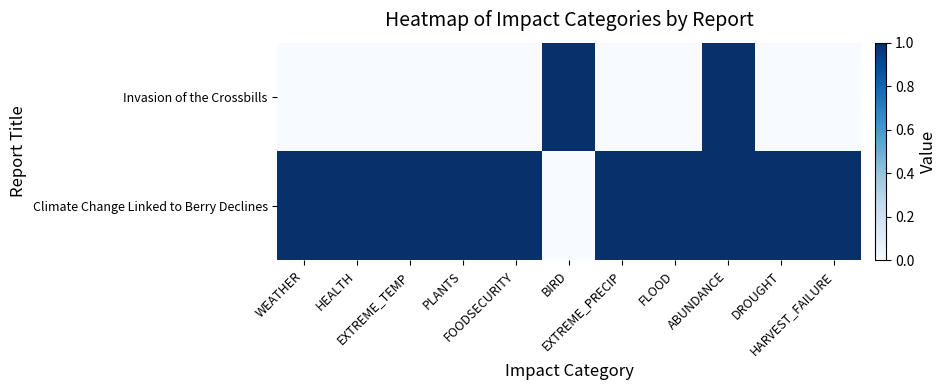

Which category has the lowest value across all series?

BIRD